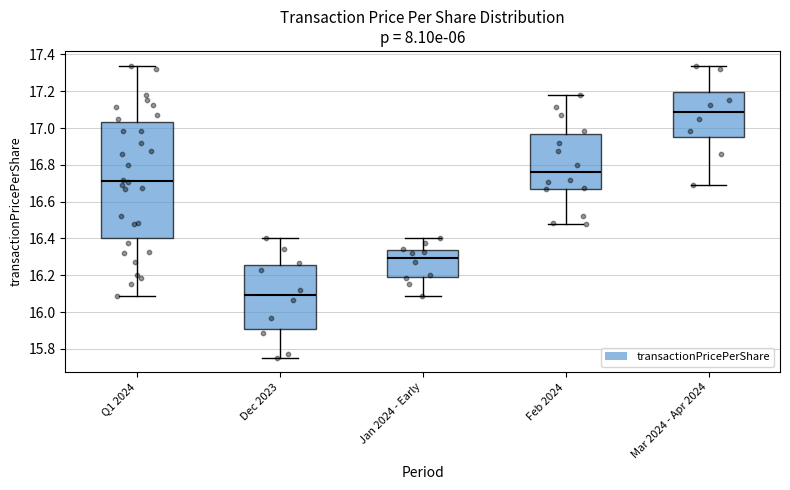

Reading left to right, transcribe this box plot: for each box, give where its median line is, the range the box spans, and where its two whiskers end, as read against the y-axis. The values are not printed on the chart, so give them approximately, as read against the axis.

Q1 2024: median 16.72, box 16.40 to 17.04, whiskers 16.08 to 17.34
Dec 2023: median 16.10, box 15.90 to 16.26, whiskers 15.76 to 16.40
Jan 2024 - Early: median 16.30, box 16.20 to 16.34, whiskers 16.08 to 16.40
Feb 2024: median 16.76, box 16.68 to 16.96, whiskers 16.48 to 17.18
Mar 2024 - Apr 2024: median 17.08, box 16.96 to 17.20, whiskers 16.70 to 17.34